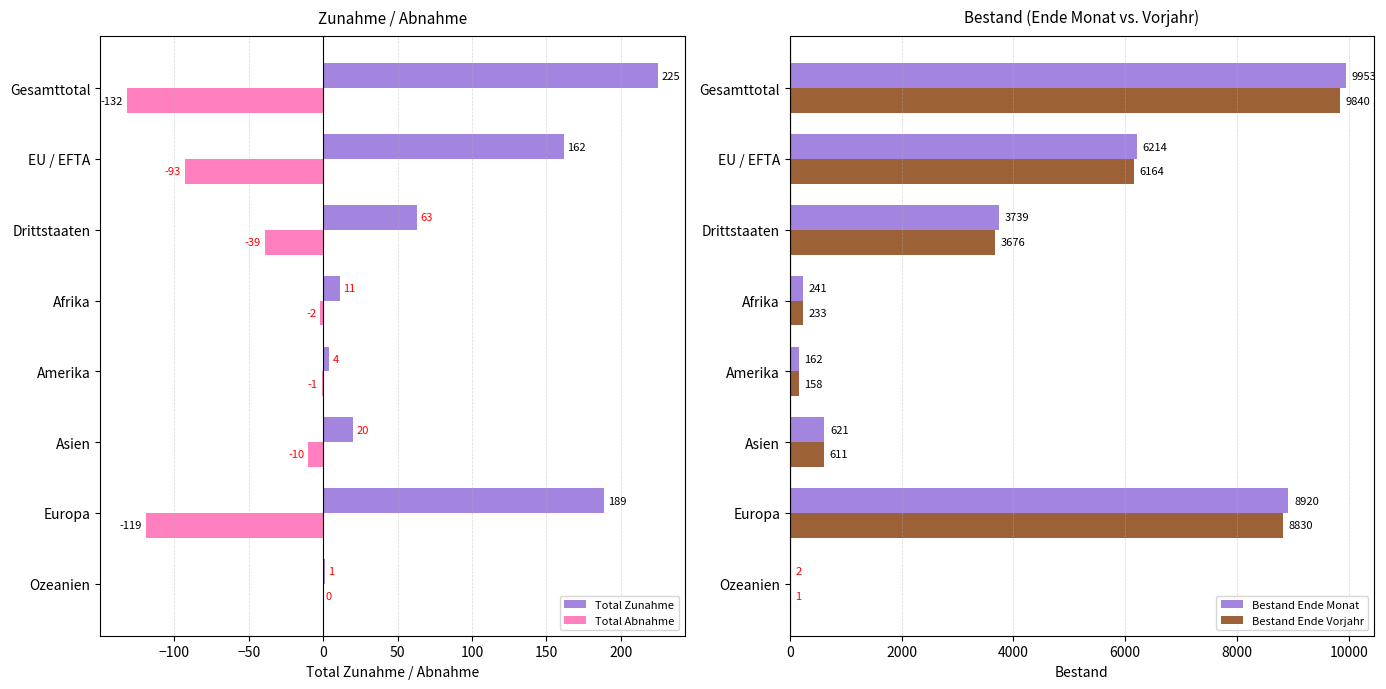

Reading left to right, extract all data points from this chart.

Total Zunahme: 225	162	63	11	4	20	189	1
Total Abnahme: -132	-93	-39	-2	-1	-10	-119	0
Bestand Ende Monat: 9953	6214	3739	241	162	621	8920	2
Bestand Ende Vorjahr: 9840	6164	3676	233	158	611	8830	1